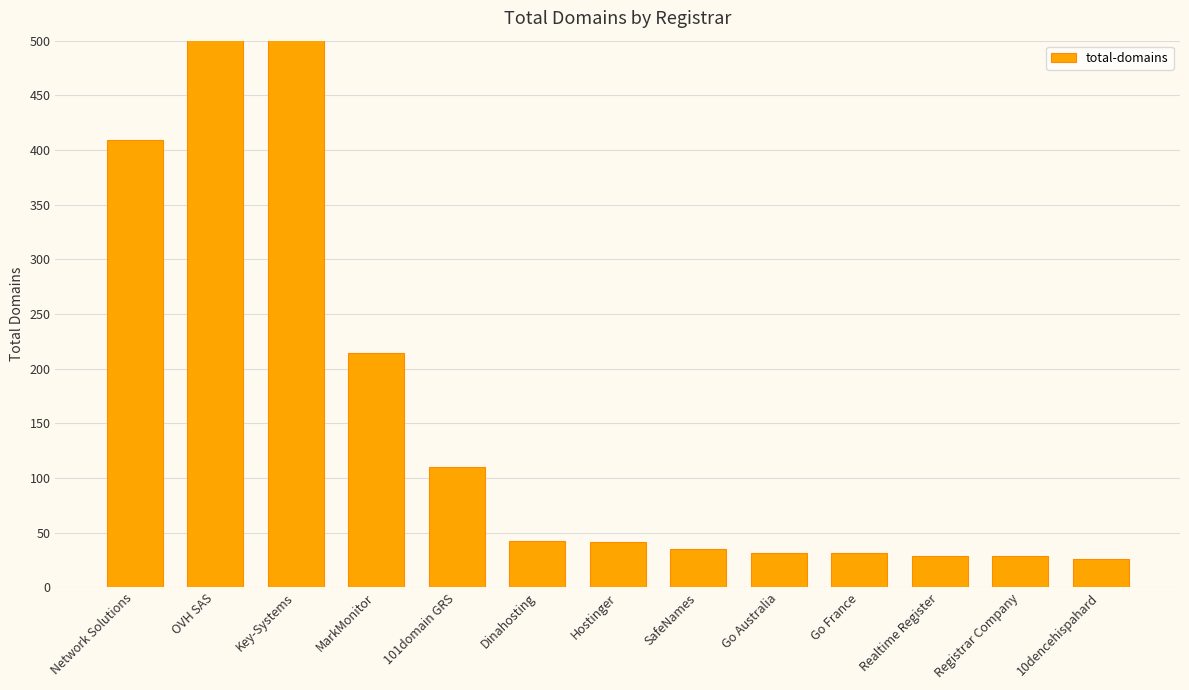

What is the ratio of the value at Go France to the value at 10dencehispahard?

1.2